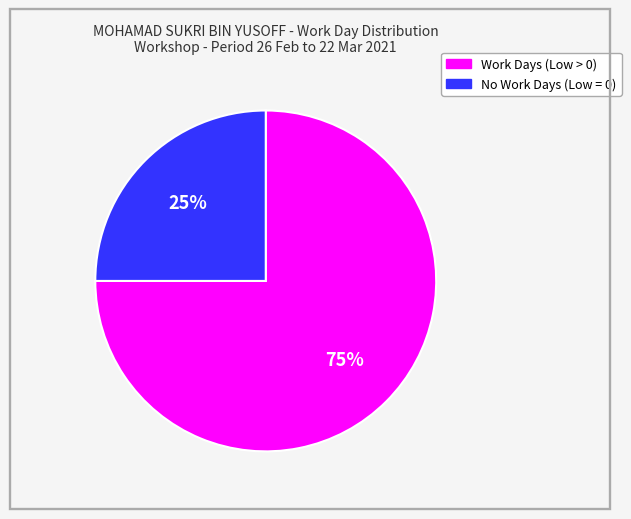

Is there a majority slice in this chart?

Yes